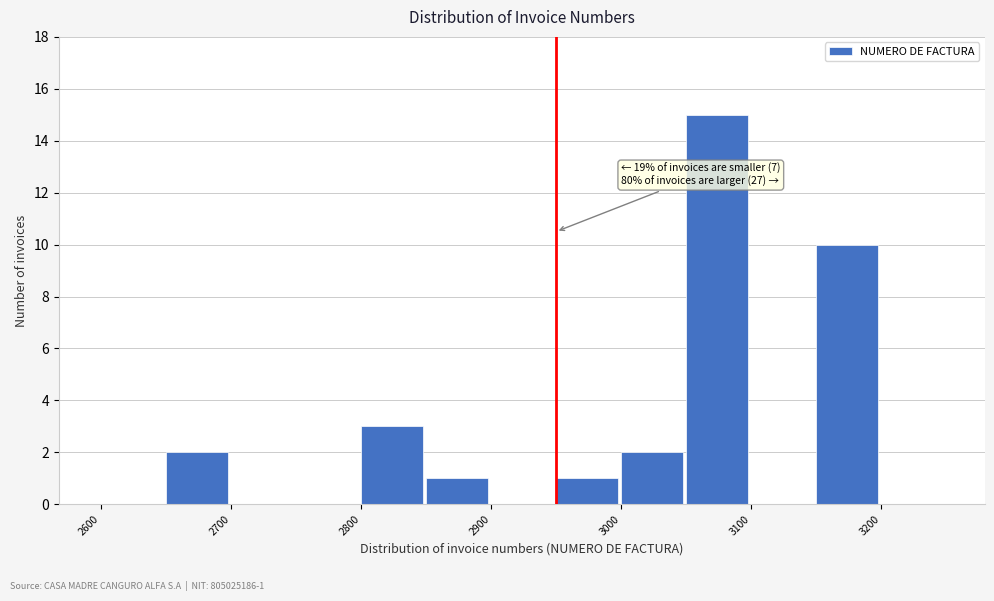

Over which range of the x-axis is the bar tallest?

3050 to 3100